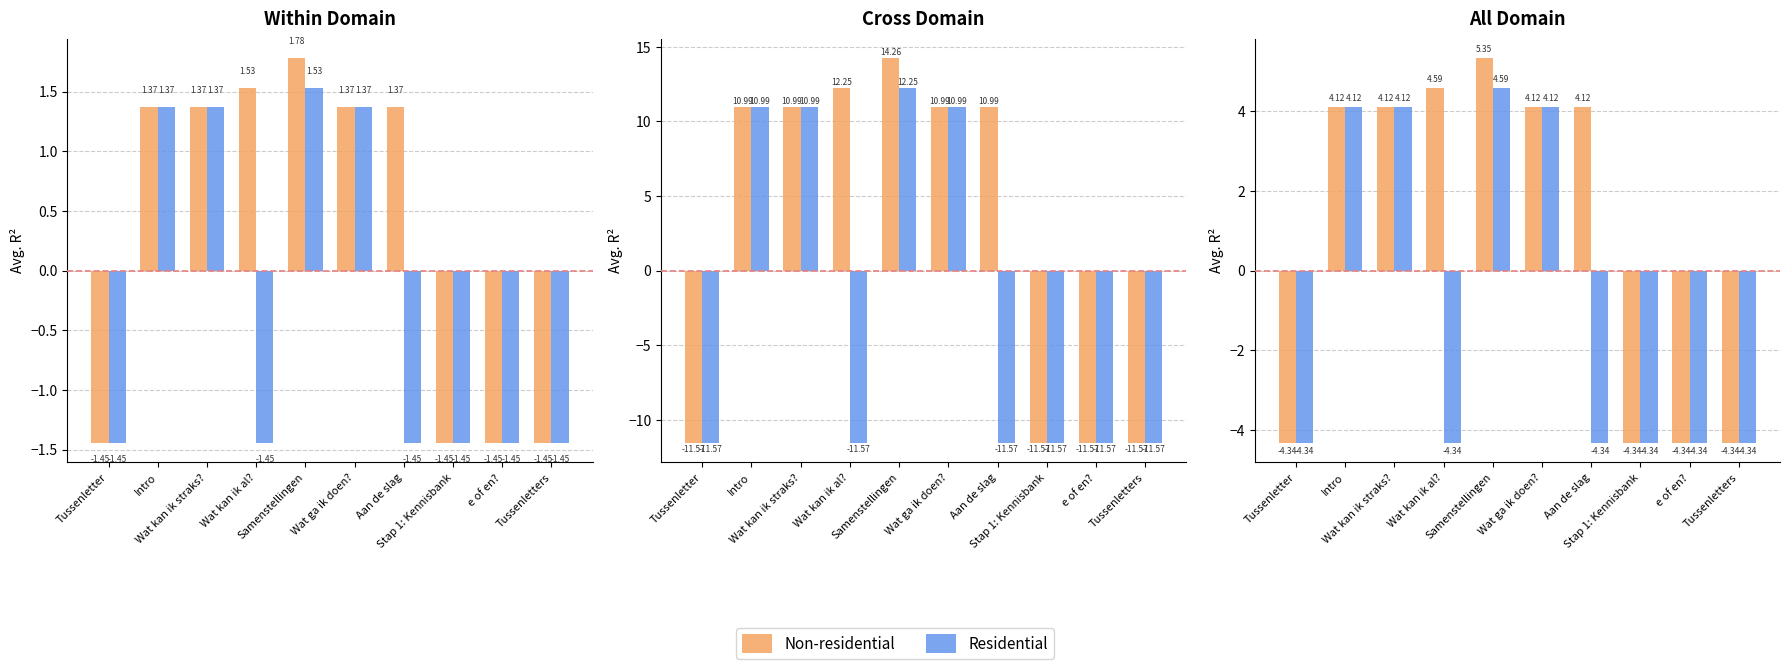

Does the chart contain any negative values?

Yes